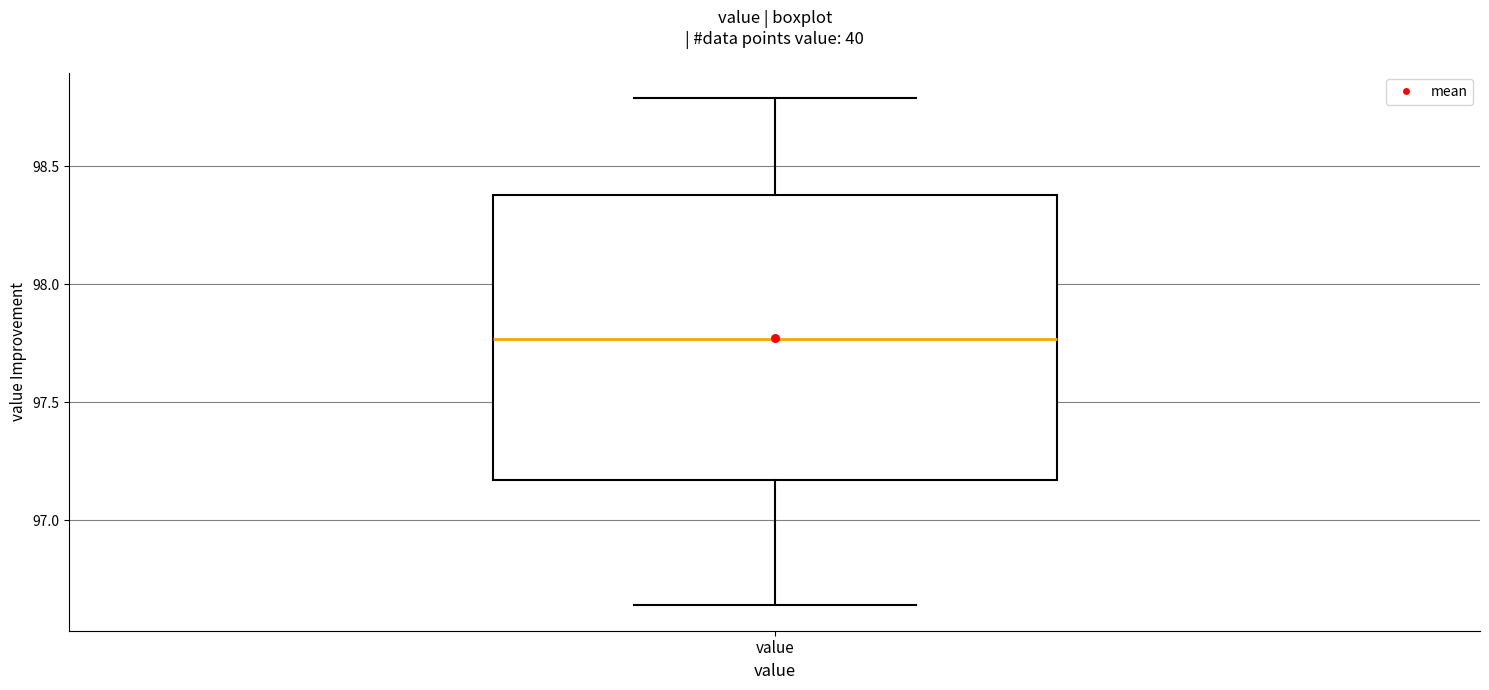

Transcribe this box plot: give where the median line is, the range the box spans, and where the two whiskers end, as read against the y-axis. The values are not printed on the chart, so give them approximately, as read against the axis.

median 97.75, box 97.15 to 98.40, whiskers 96.65 to 98.80